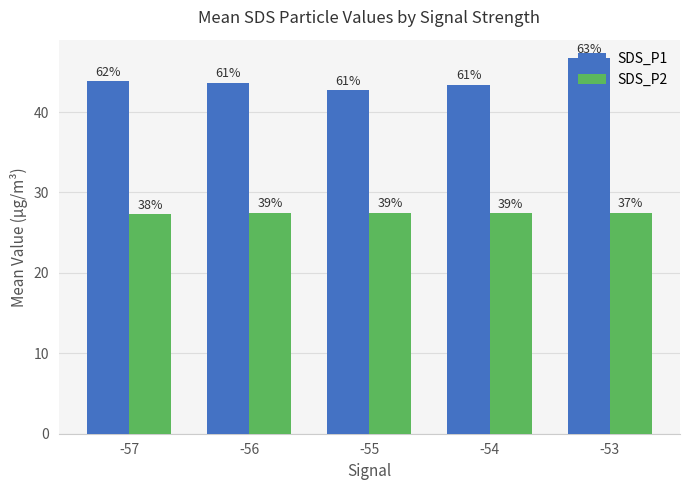

The value of SDS_P2 at -55 is 27.5. True or false?

True